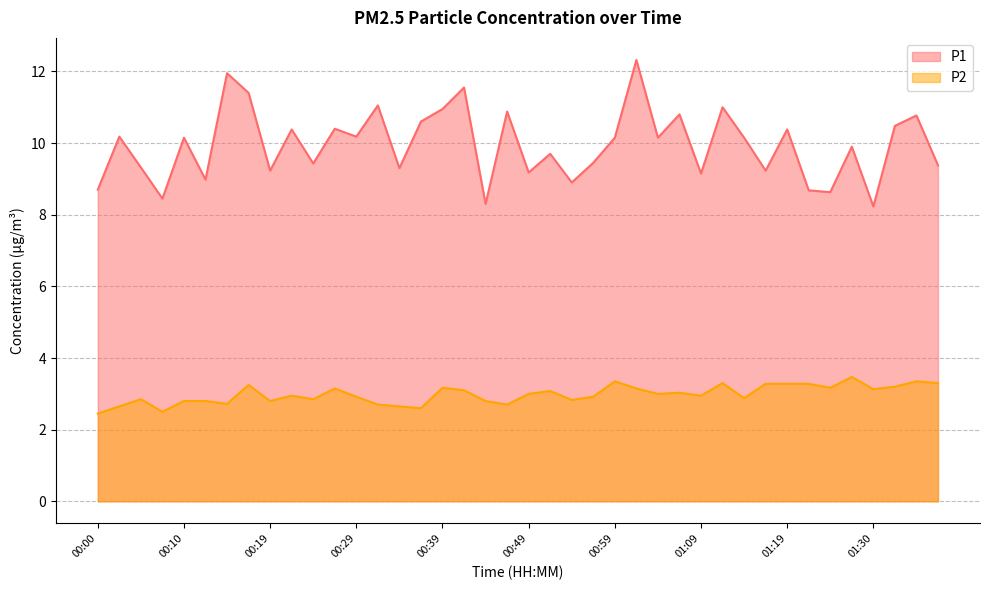

What is the difference between the P1 values at 00:29 and 00:14?

1.8